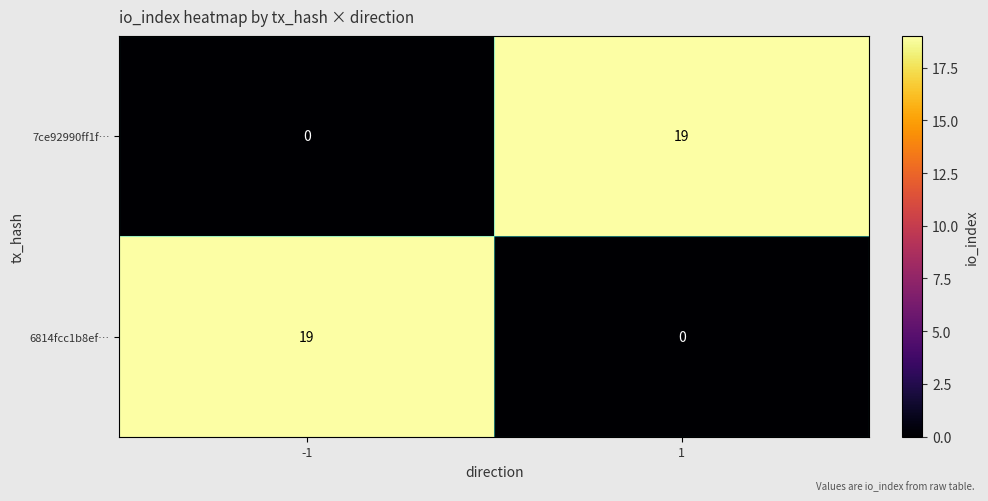

The 7ce92990ff1f… series shows 30 at 1. True or false?

False